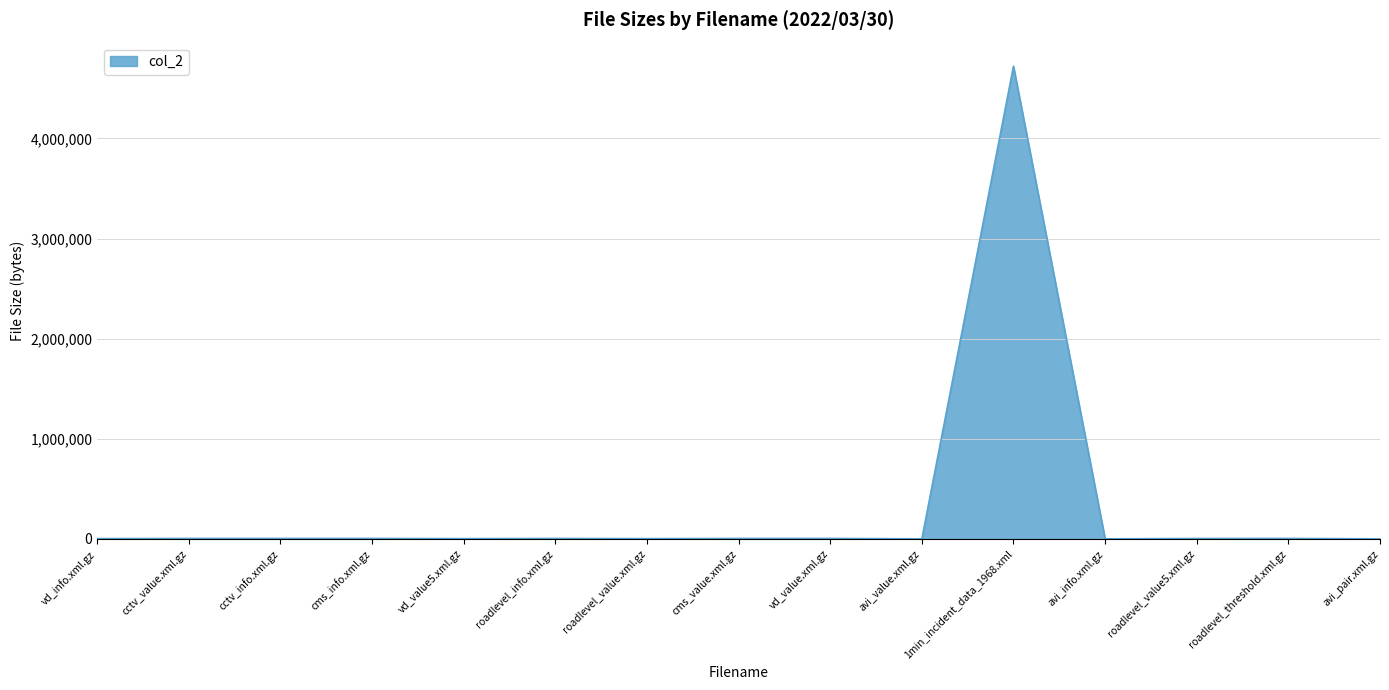

What position from the left is cctv_value.xml.gz?

2